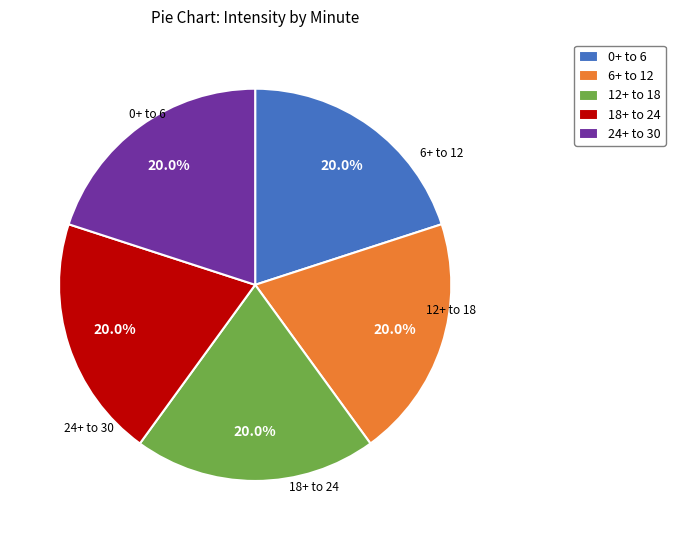

To the nearest percent, what is the average slice percentage?

20%